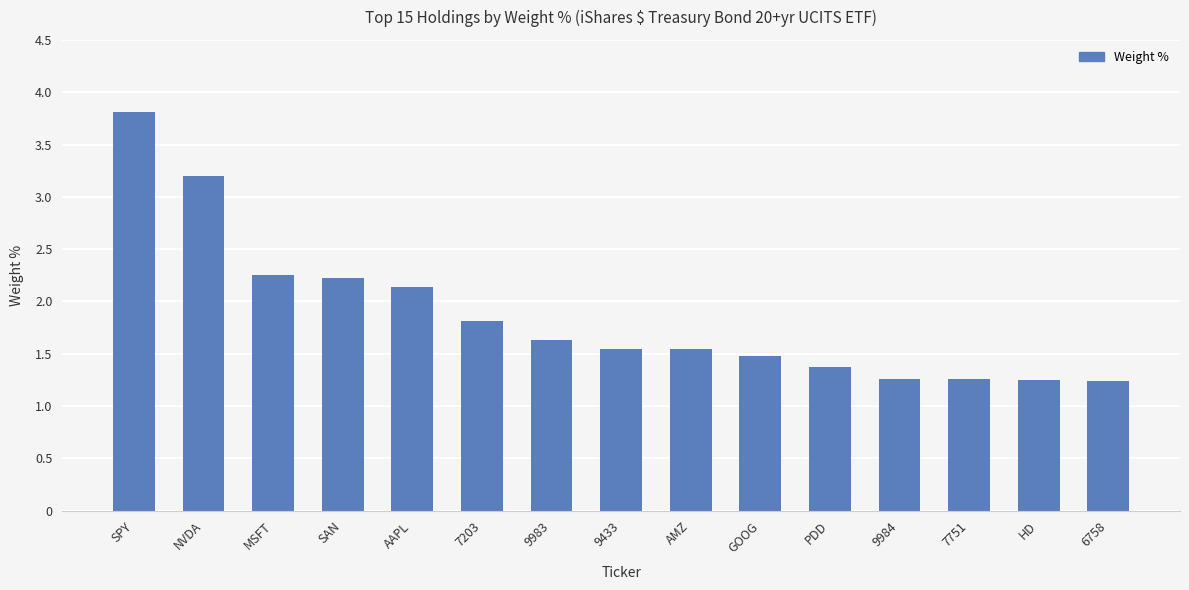

Where is the data nearest to the value 2?

AAPL